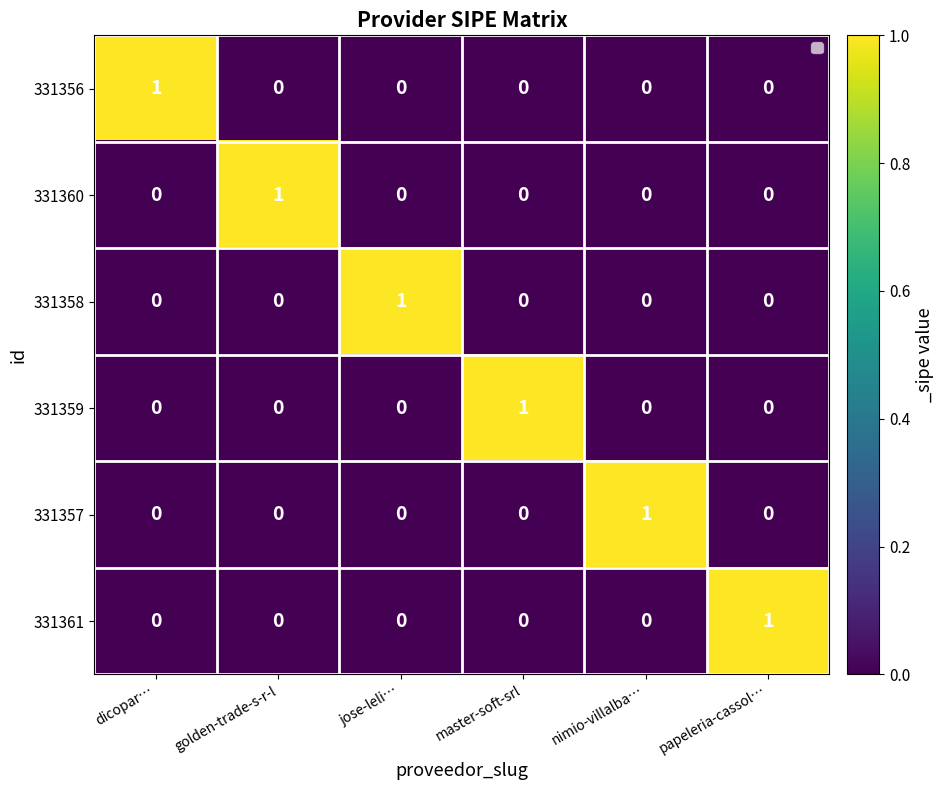

Which category has the highest value in the 331356 series?

dicopar…